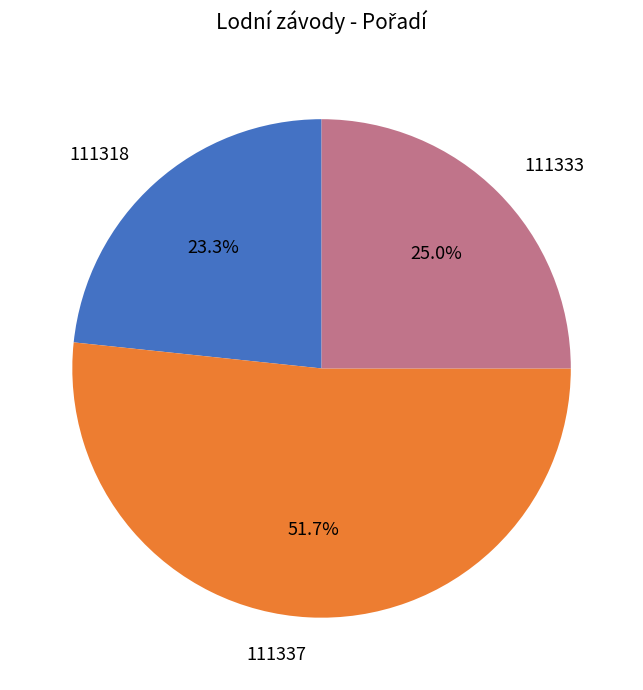

What is the smallest slice in the pie chart?

111318